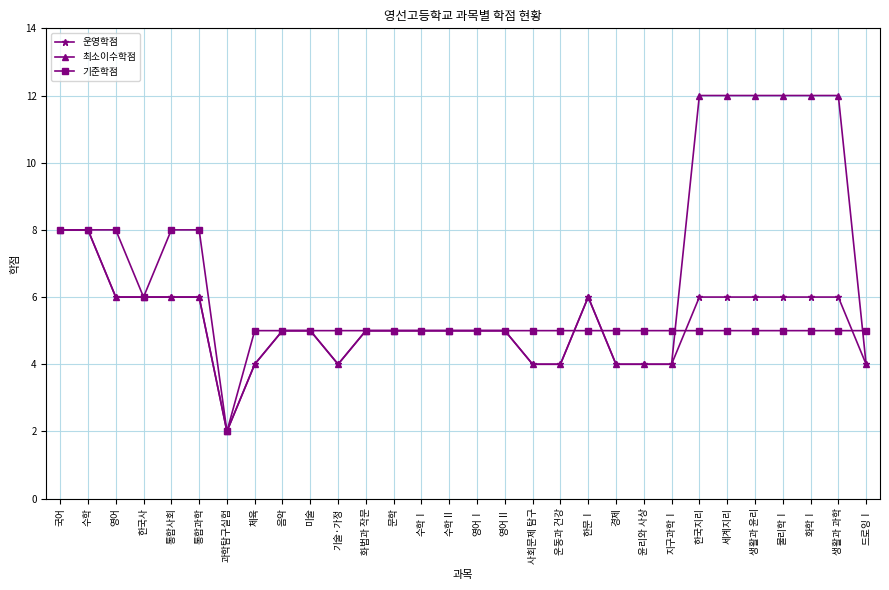

True or false: 최소이수학점 has a value of 6 at 드로잉Ⅰ.

False